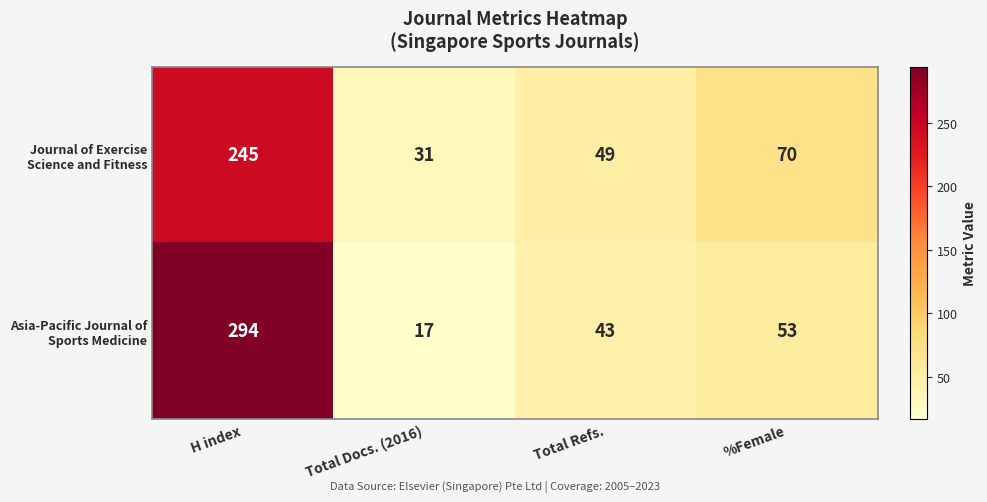

Which label corresponds to the largest value in the chart?

H index